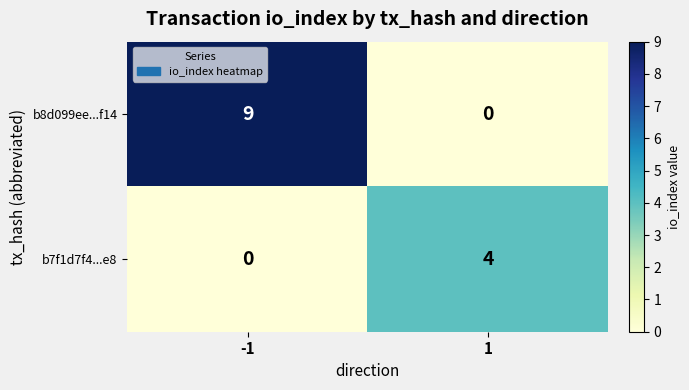

The value of b8d099ee...f14 at 1 is 0. True or false?

True